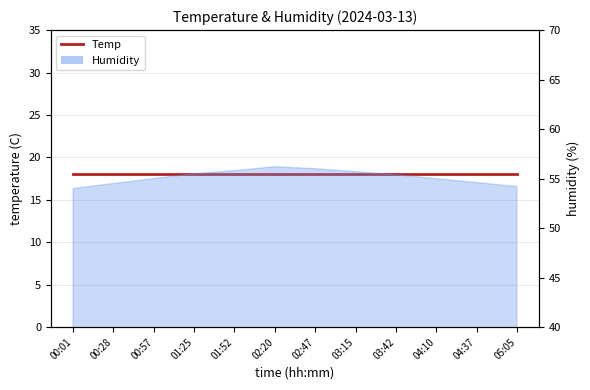

Where is the first local maximum?

02:20